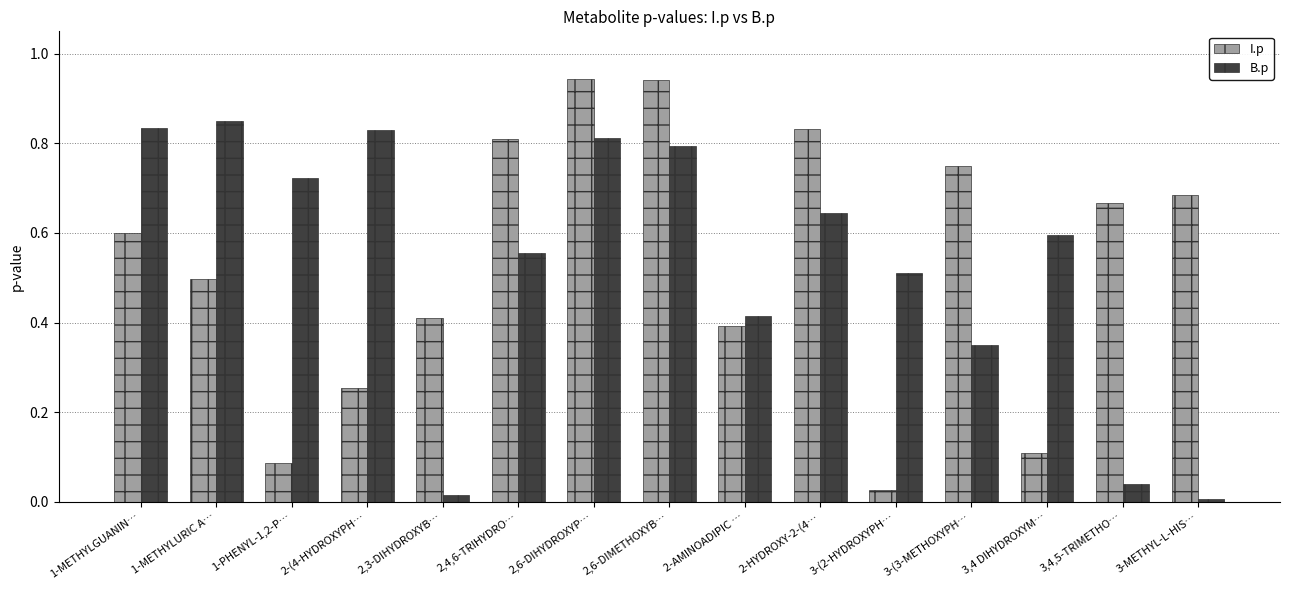

What is the average value of the I.p series?

0.5